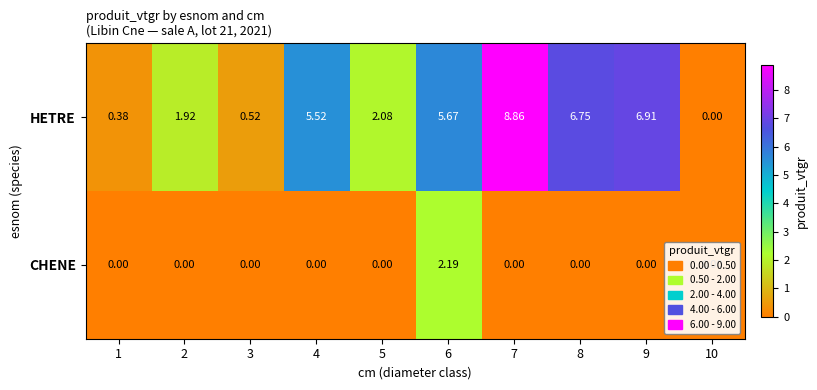

Which series has the largest total across all categories?

HETRE